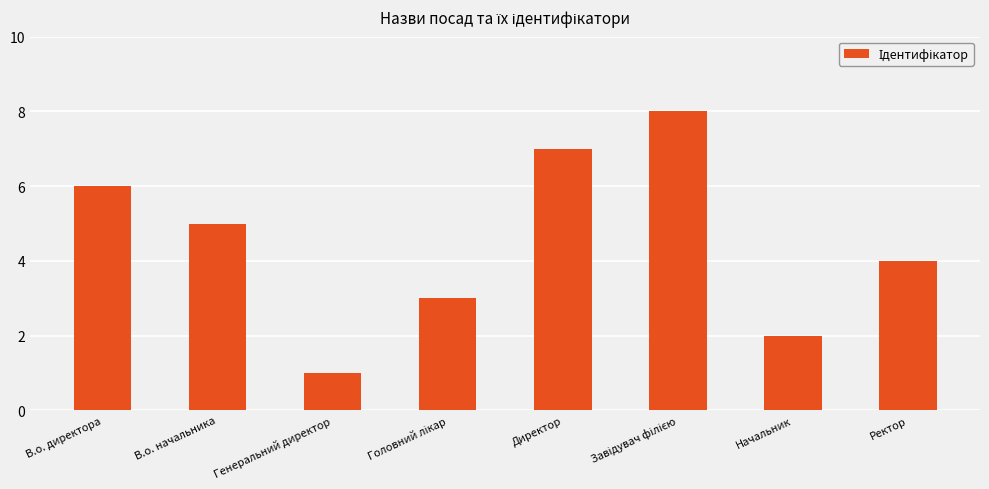

Reading left to right, list all the values displayed in this chart.

6	5	1	3	7	8	2	4